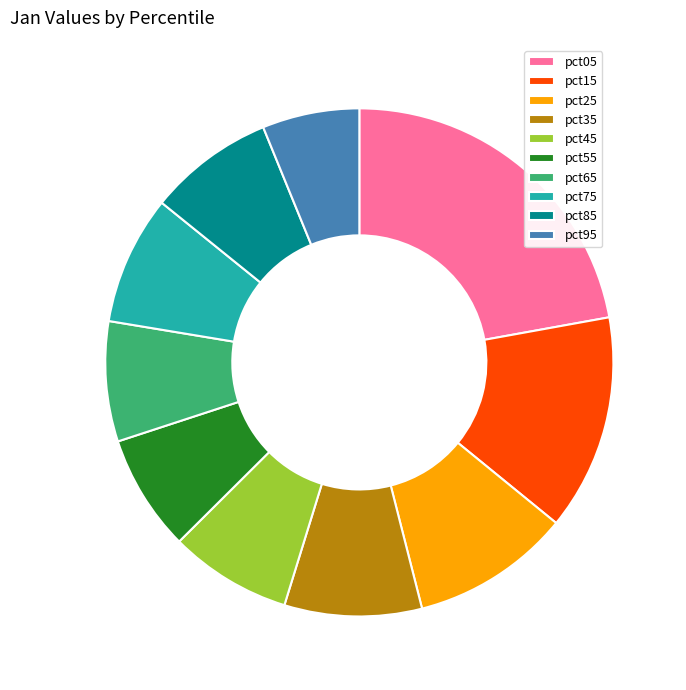

Does pct35 represent more than half of the total?

No